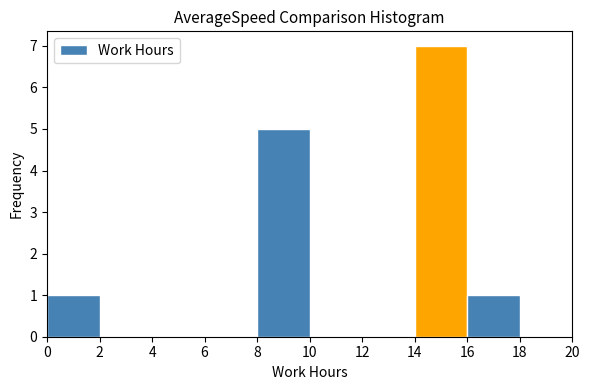

Reading left to right, list every bar in this chart as the range it spans on the x-axis followed by its height. The values are not printed on the chart, so give them approximately, as read against the axis.

0 to 2: 1
2 to 4: 0
4 to 6: 0
6 to 8: 0
8 to 10: 5
10 to 12: 0
12 to 14: 0
14 to 16: 7
16 to 18: 1